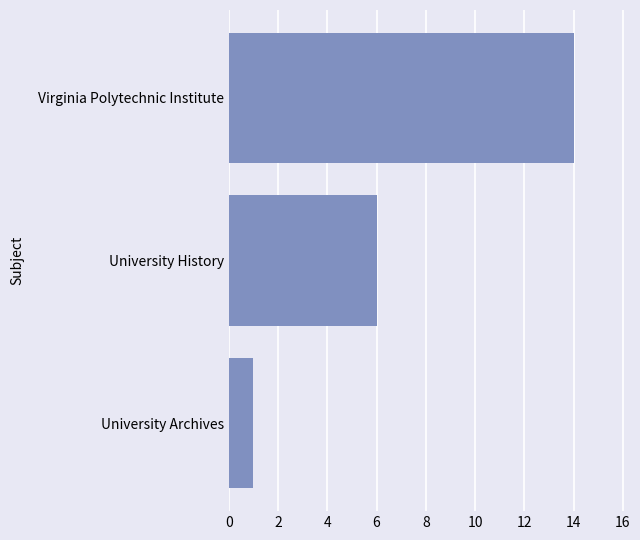

What is the average value?

7